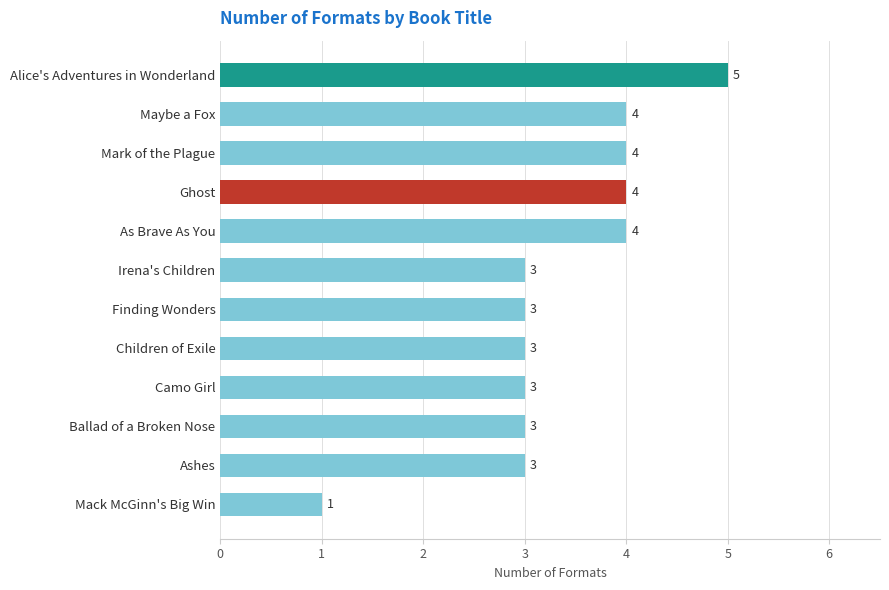

Count the number of categories in the chart.

12